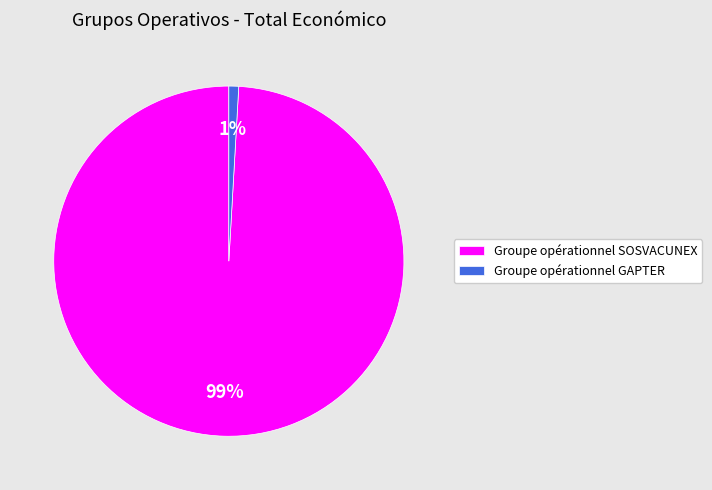

Count the number of slices in the pie.

2